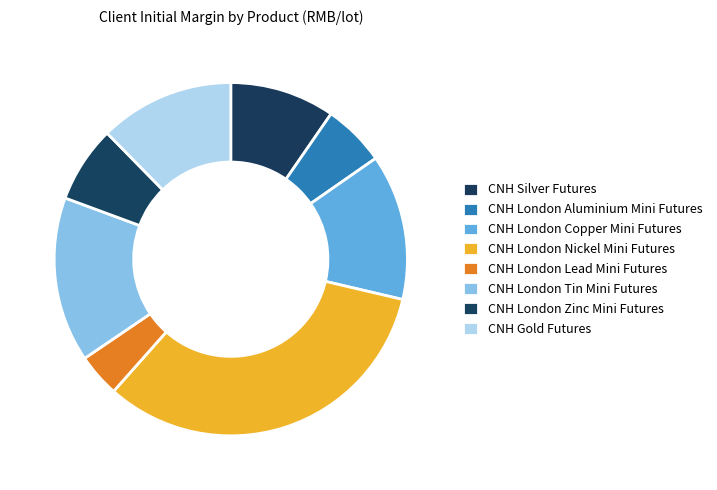

What is the change in value from CNH London Lead Mini Futures to CNH London Zinc Mini Futures?

+4894